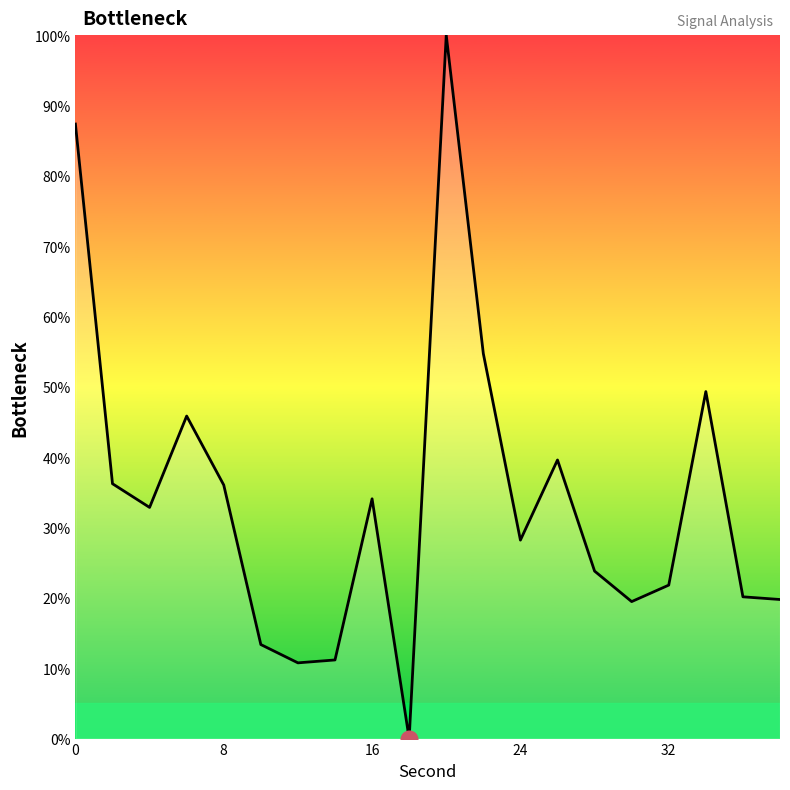

What is the difference between the maximum and minimum values?

100.0